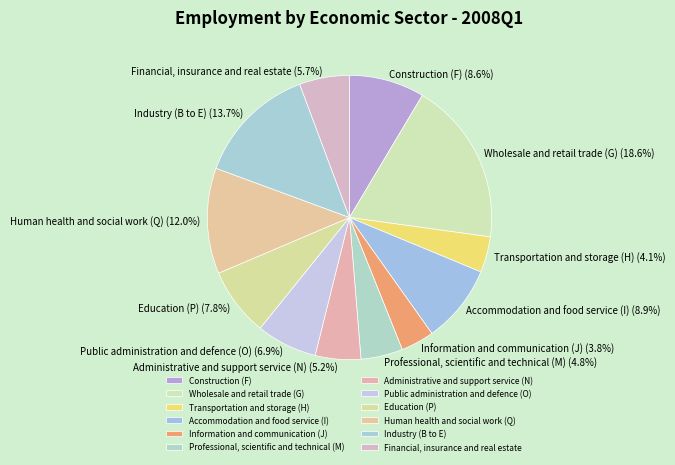

Rank the categories by value from highest to lowest.

Wholesale and retail trade (G), Industry (B to E), Human health and social work (Q), Accommodation and food service (I), Construction (F), Education (P), Public administration and defence (O), Financial, insurance and real estate, Administrative and support service (N), Professional, scientific and technical (M), Transportation and storage (H), Information and communication (J)